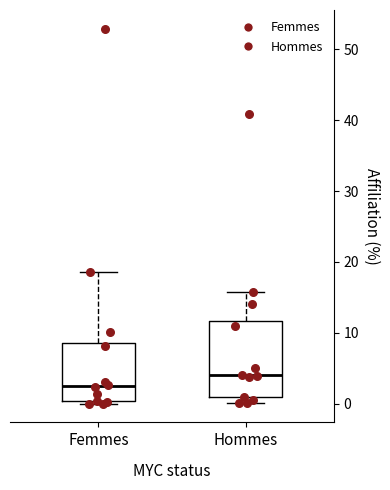

Which box has the lowest median line?

Femmes